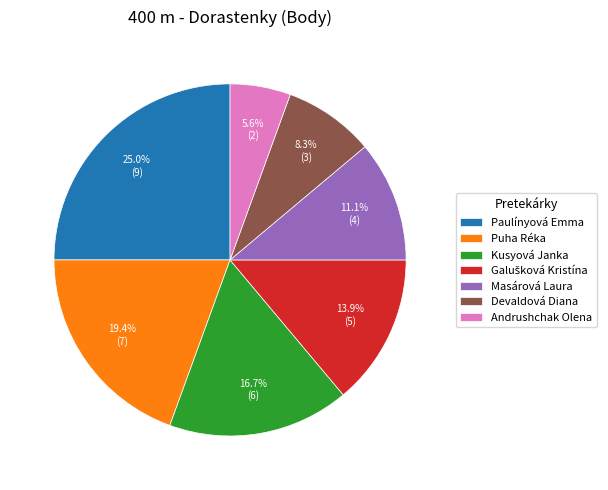

What is the largest slice in the pie chart?

Paulínyová Emma